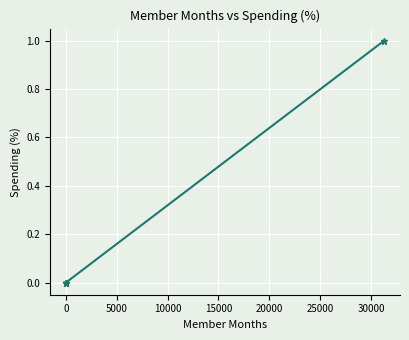

Is it true that the value at 0 is 0?

False